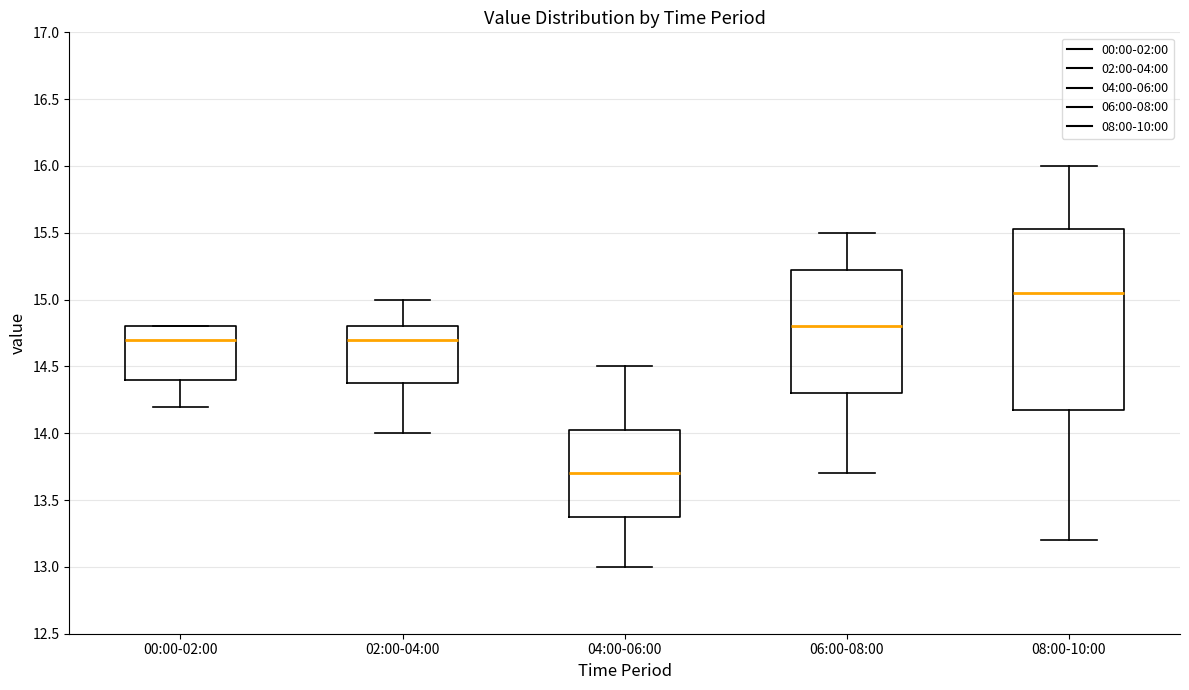

Reading left to right, read every box against the y-axis: the position of its median line, the range the box covers, and the ends of its whiskers. The values are not printed on the chart, so give them approximately, as read against the axis.

00:00-02:00: median 14.70, box 14.40 to 14.80, whiskers 14.20 to 14.80
02:00-04:00: median 14.70, box 14.40 to 14.80, whiskers 14.00 to 15.00
04:00-06:00: median 13.70, box 13.40 to 14.05, whiskers 13.00 to 14.50
06:00-08:00: median 14.80, box 14.30 to 15.25, whiskers 13.70 to 15.50
08:00-10:00: median 15.05, box 14.20 to 15.55, whiskers 13.20 to 16.00